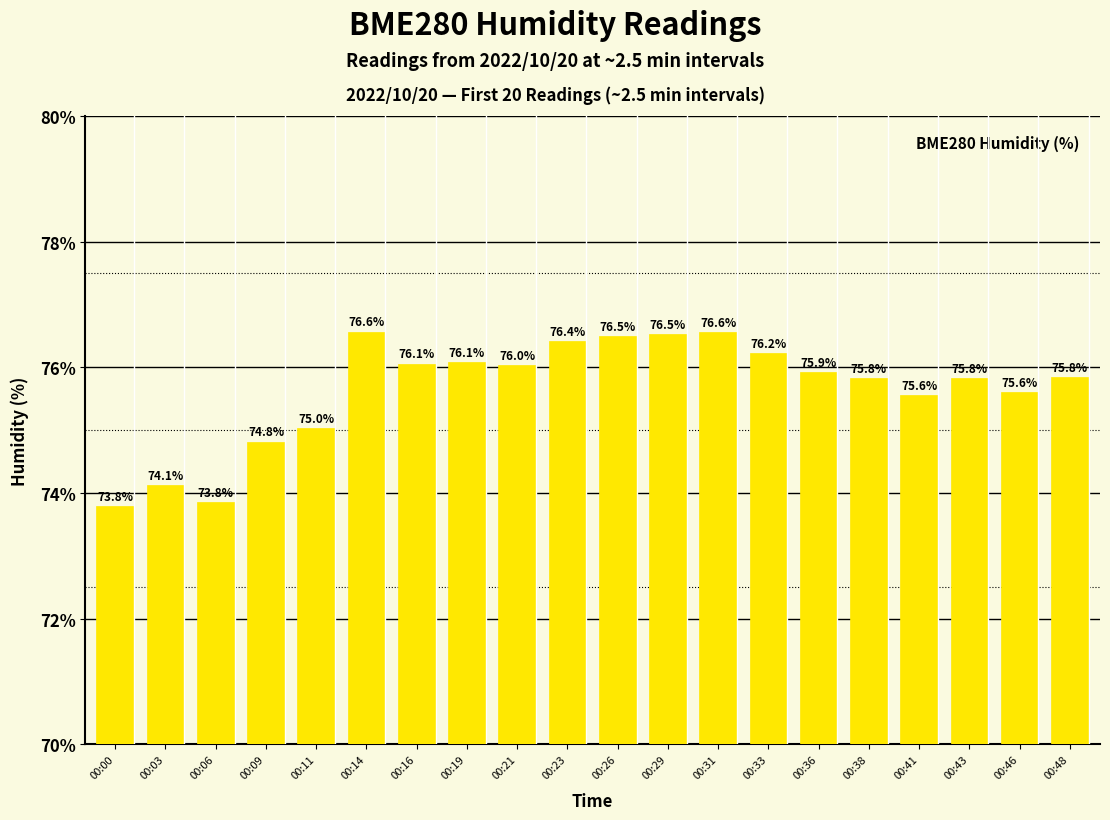

True or false: the data shows 74.1 at 00:03.

True